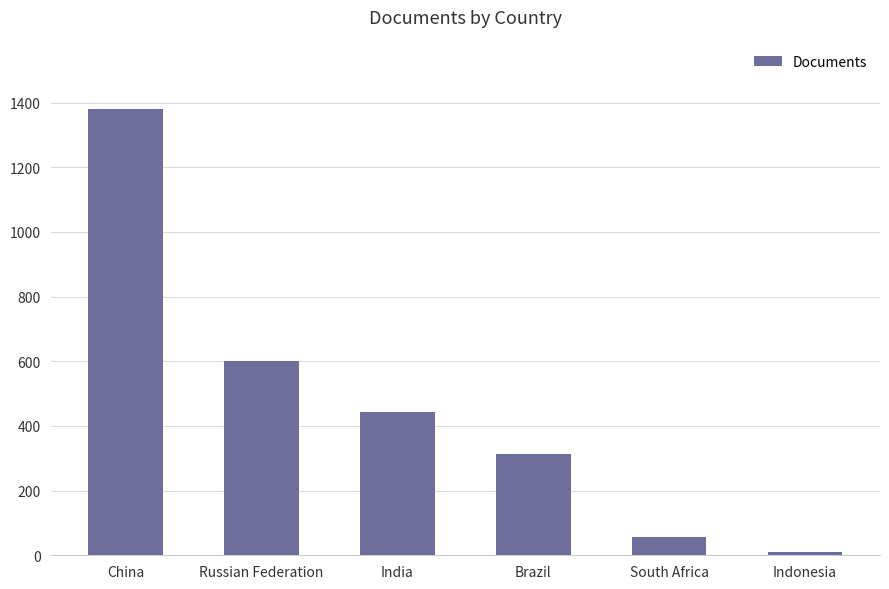

What is the sum of the values at South Africa and China?

1437